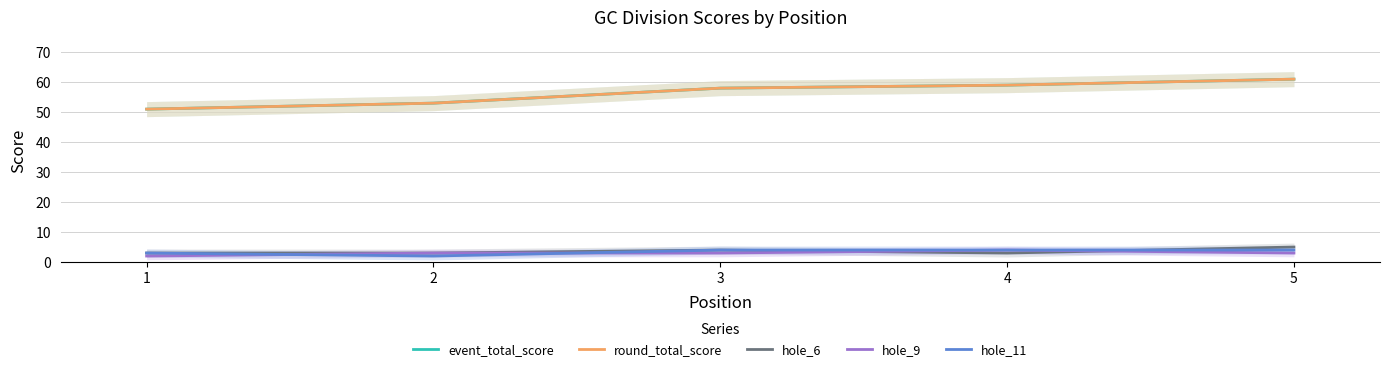

At how many categories does at least one series exceed 54?

3